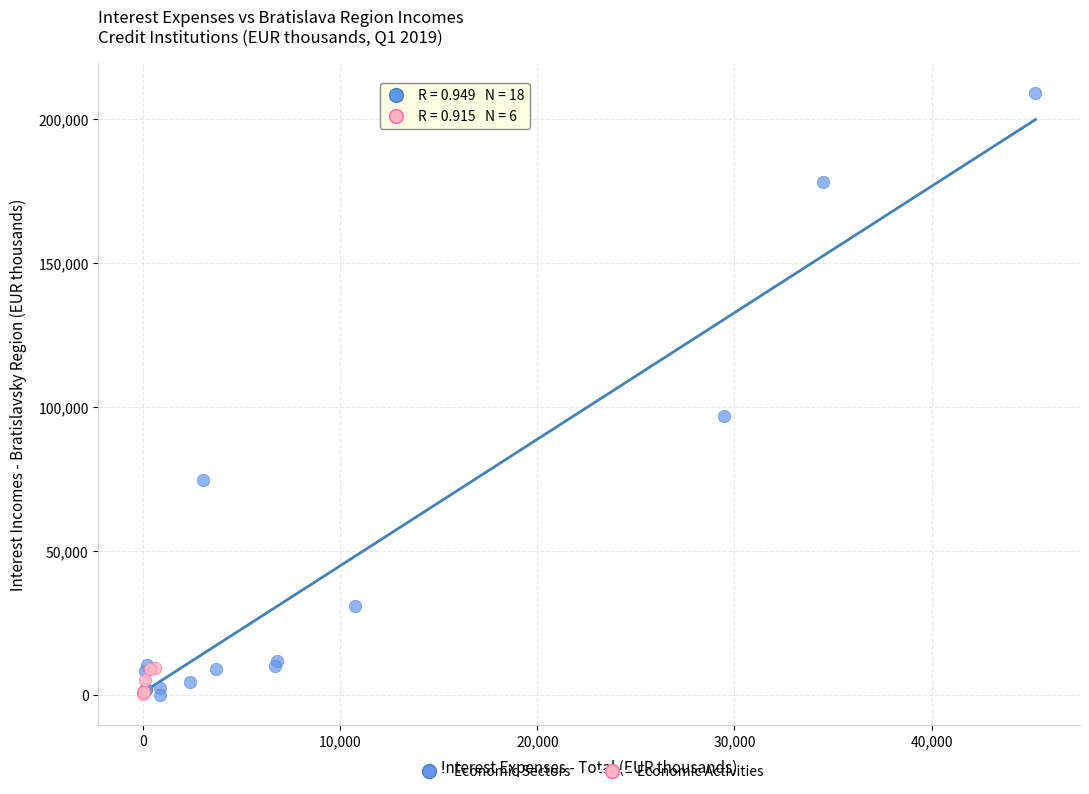

Which series has the largest Y range (max minus min)?

Economic Sectors